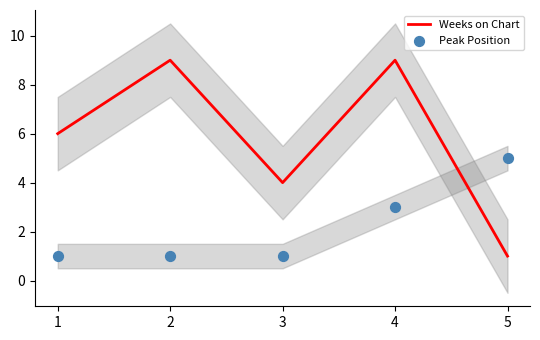

Which series has the largest Y range (max minus min)?

Weeks on Chart